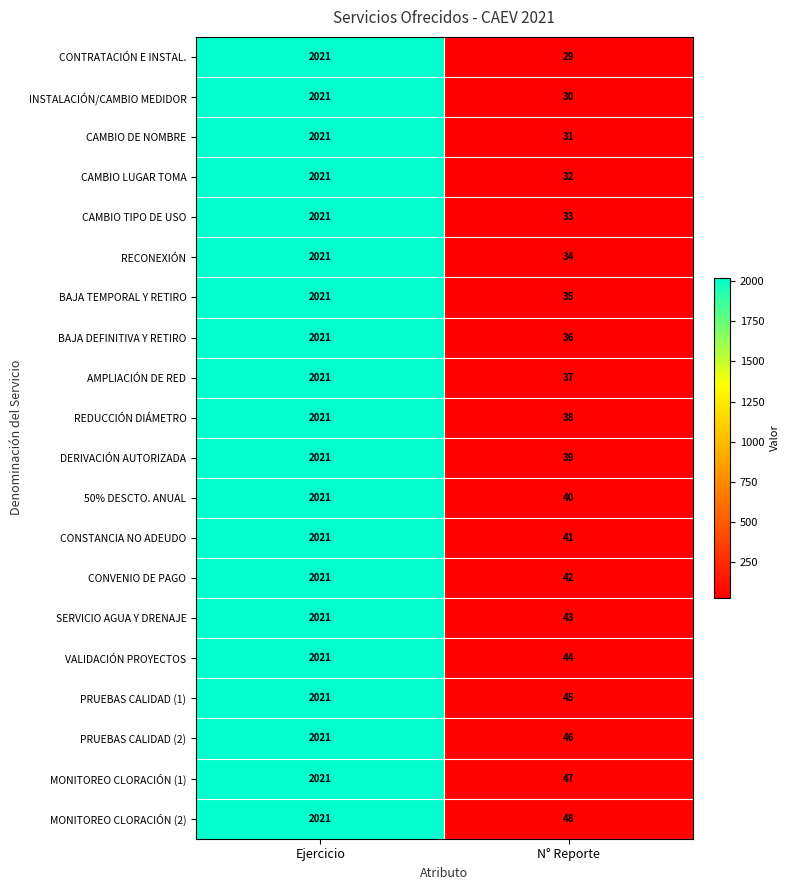

At which category is the sum across all series the highest?

Ejercicio